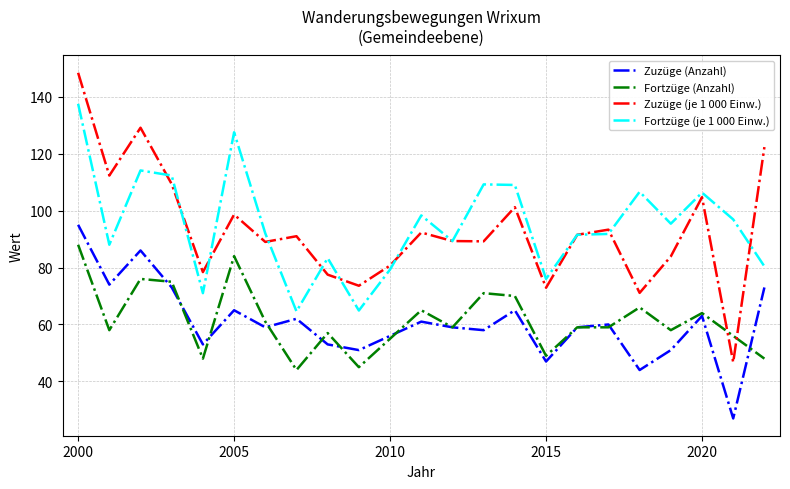

List the series in order of their peak value, lowest first.

Fortzüge (Anzahl), Zuzüge (Anzahl), Fortzüge (je 1 000 Einw.), Zuzüge (je 1 000 Einw.)